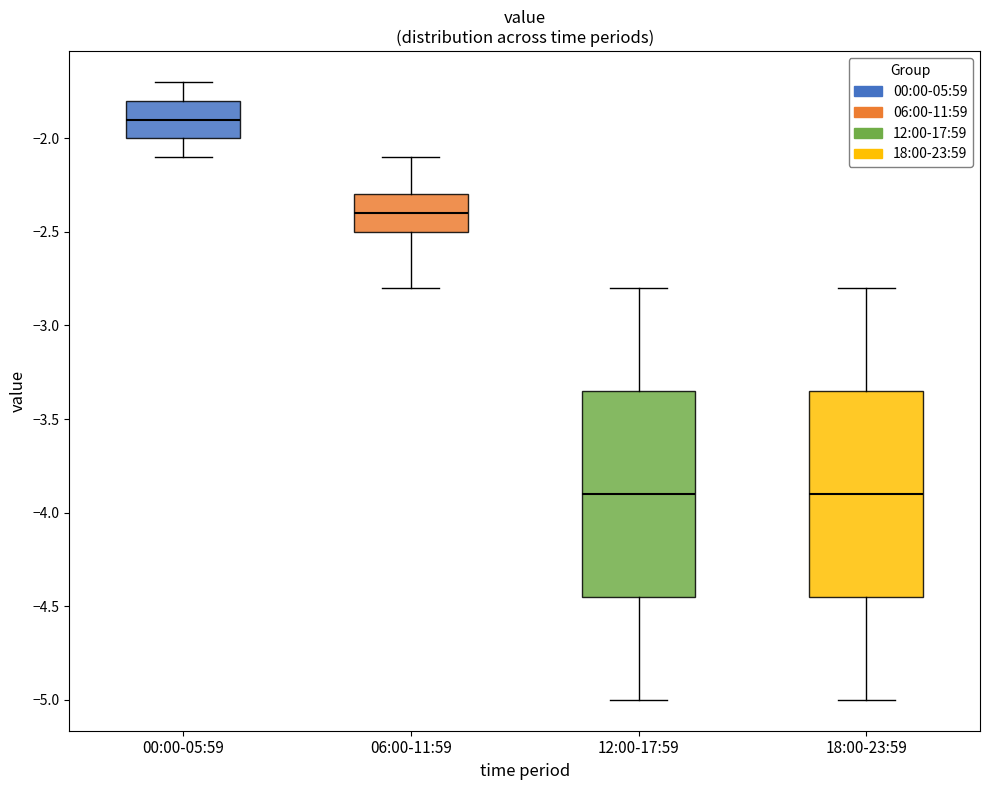

Reading left to right, transcribe this box plot: for each box, give where its median line is, the range the box spans, and where its two whiskers end, as read against the y-axis. The values are not printed on the chart, so give them approximately, as read against the axis.

00:00-05:59: median -1.90, box -2.00 to -1.80, whiskers -2.10 to -1.70
06:00-11:59: median -2.40, box -2.50 to -2.30, whiskers -2.80 to -2.10
12:00-17:59: median -3.90, box -4.45 to -3.35, whiskers -5.00 to -2.80
18:00-23:59: median -3.90, box -4.45 to -3.35, whiskers -5.00 to -2.80